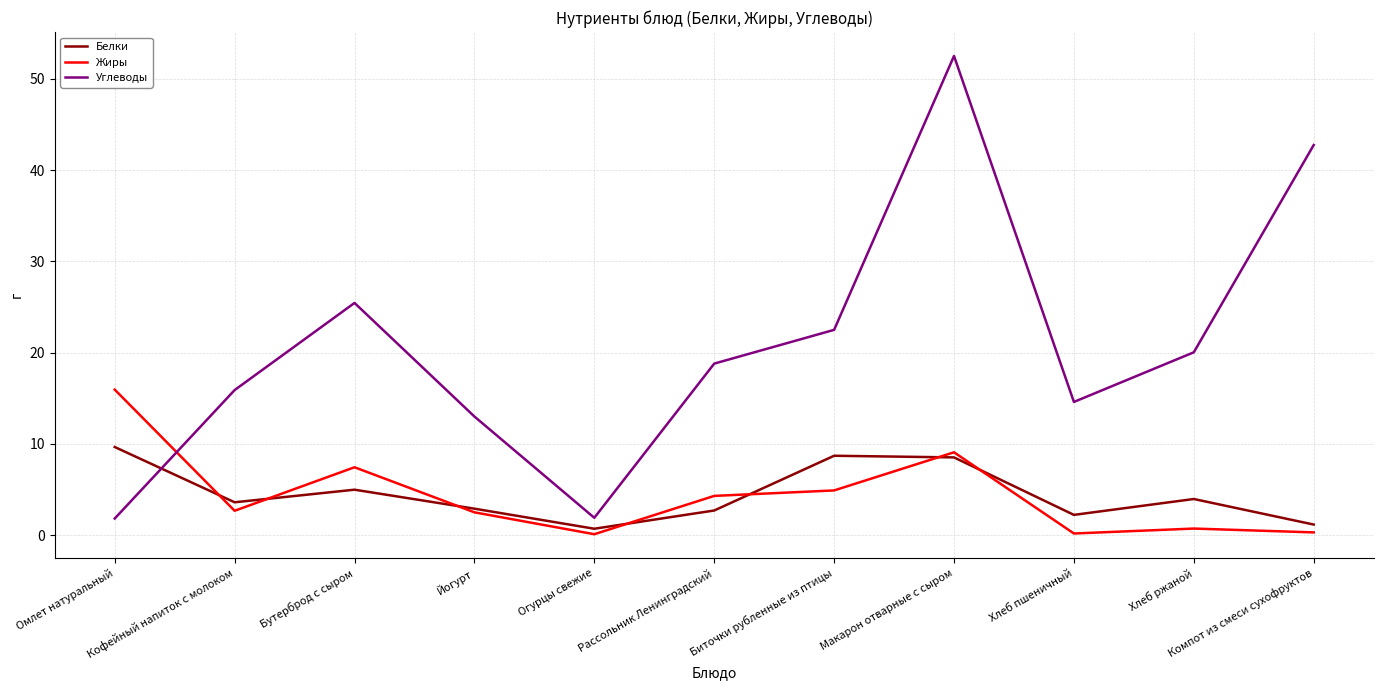

The Жиры series shows 2.7 at Кофейный напиток с молоком. True or false?

True